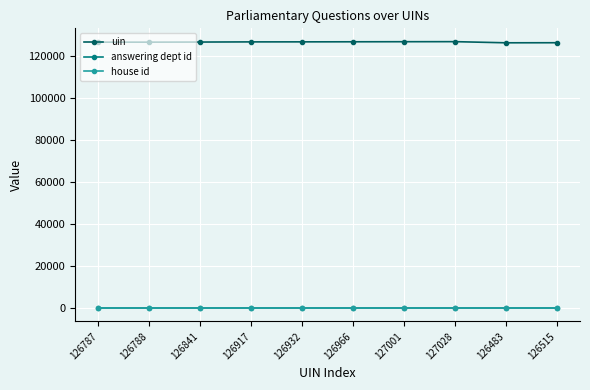

True or false: house id and uin intersect in this chart.

False